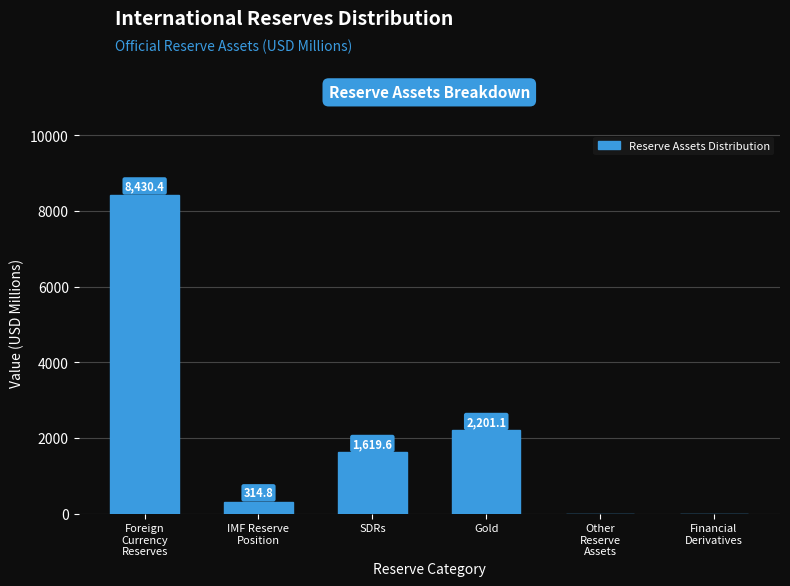

Where is the data nearest to the value 4215?

Gold